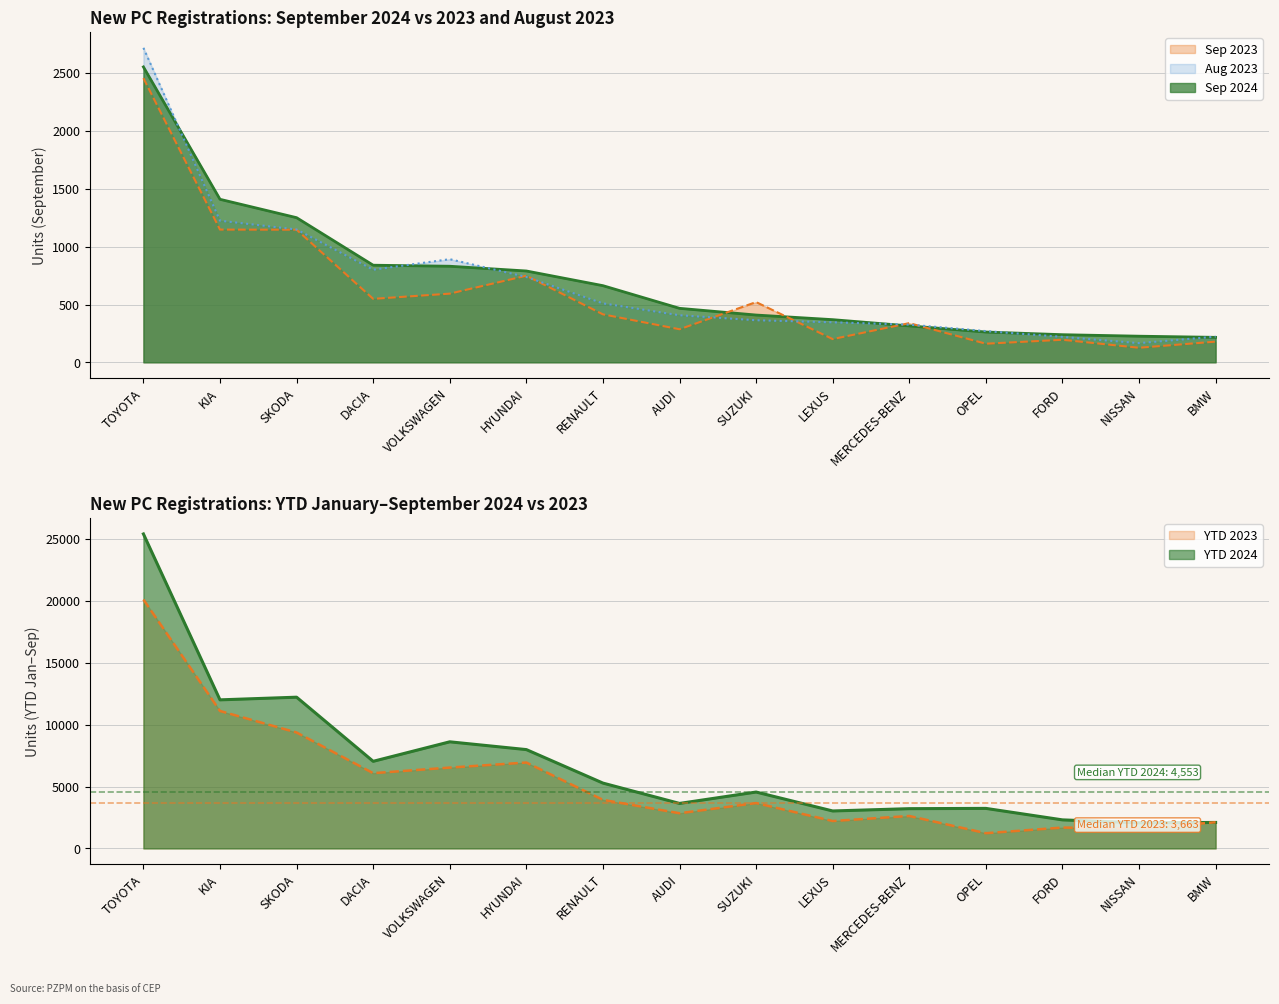

True or false: Aug 2023 has a value of 166 at NISSAN.

True